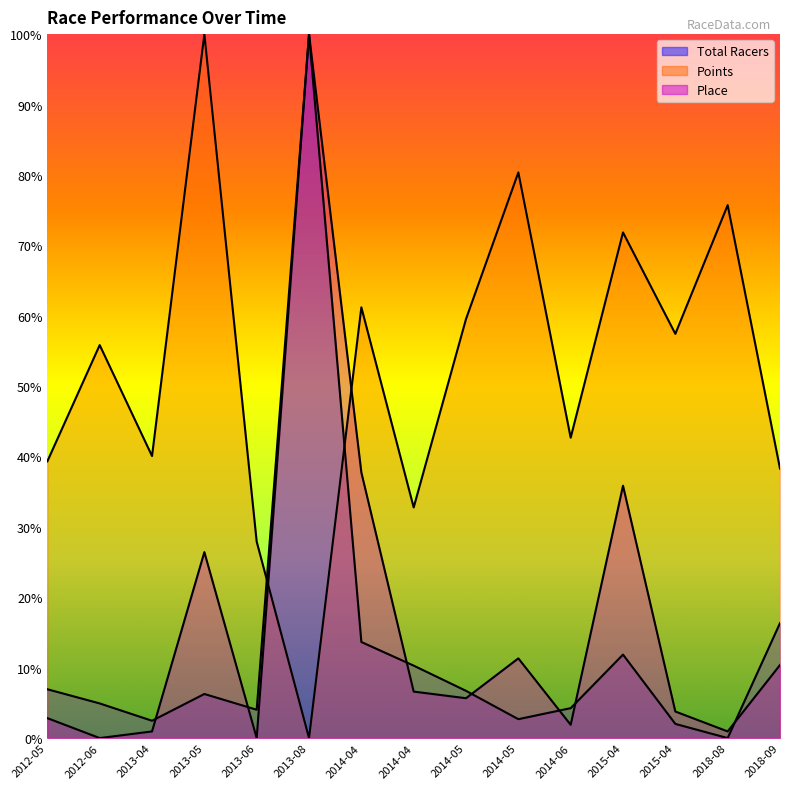

How many lines are shown in the chart?

3